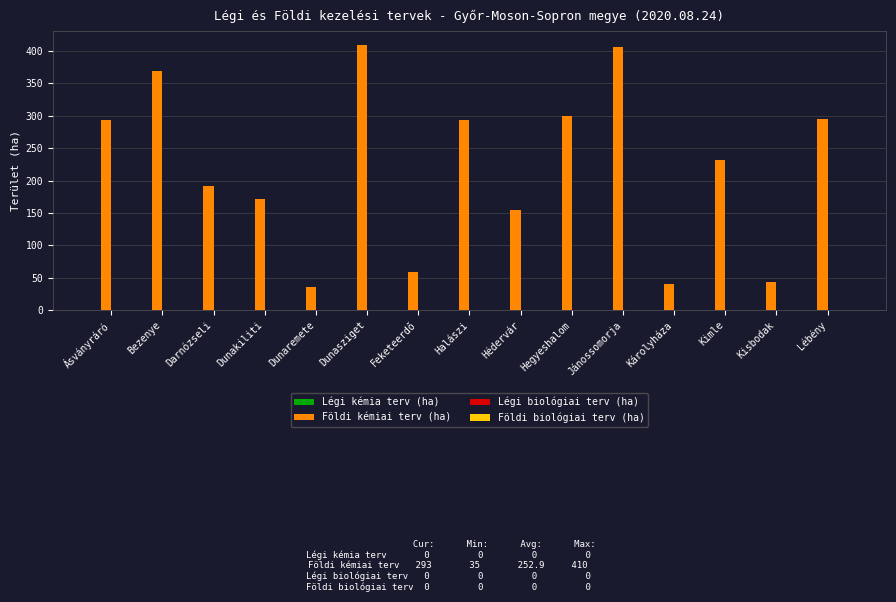

What is the ratio of the value at Lébény to the value at Károlyháza?

7.2